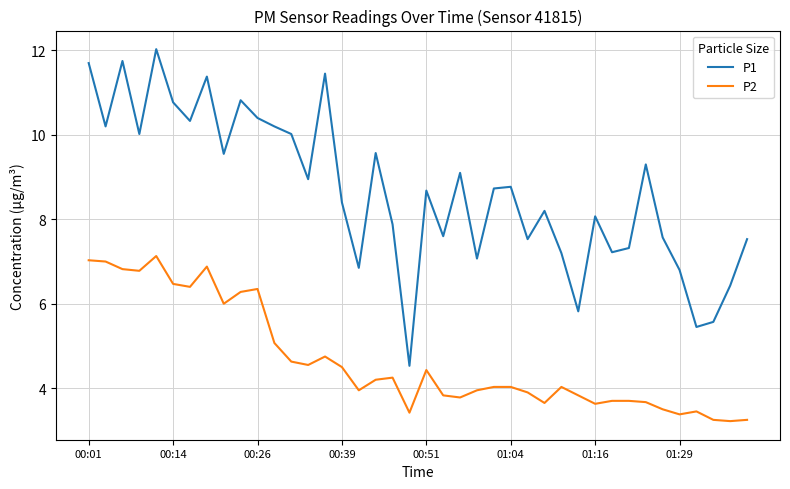

True or false: P1 has more than 1 interior local peaks.

True